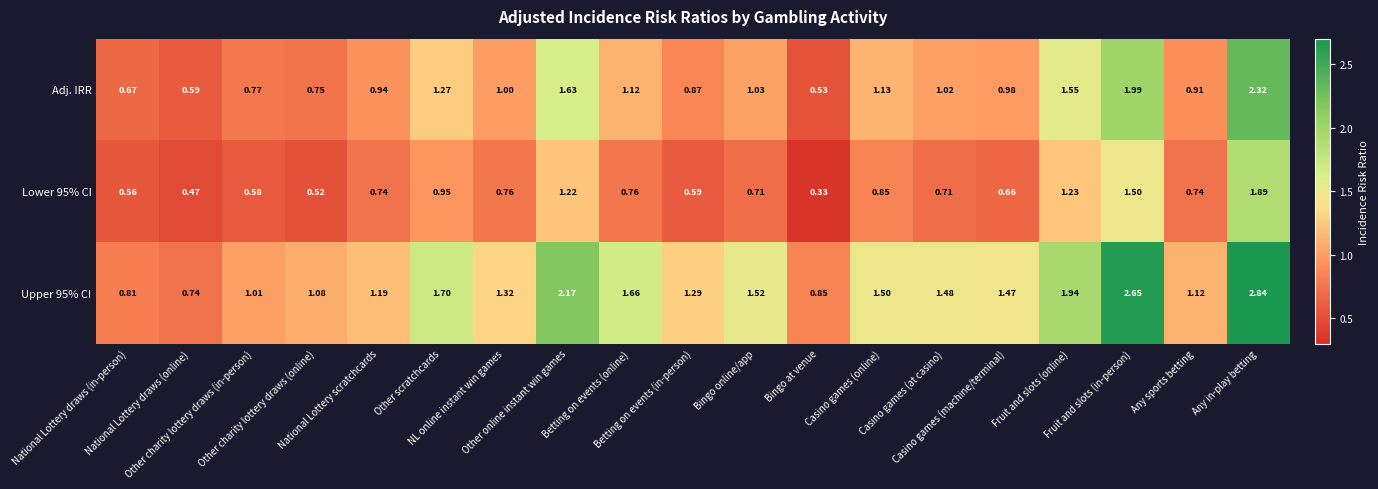

At which category is the sum across all series the highest?

Any in-play betting